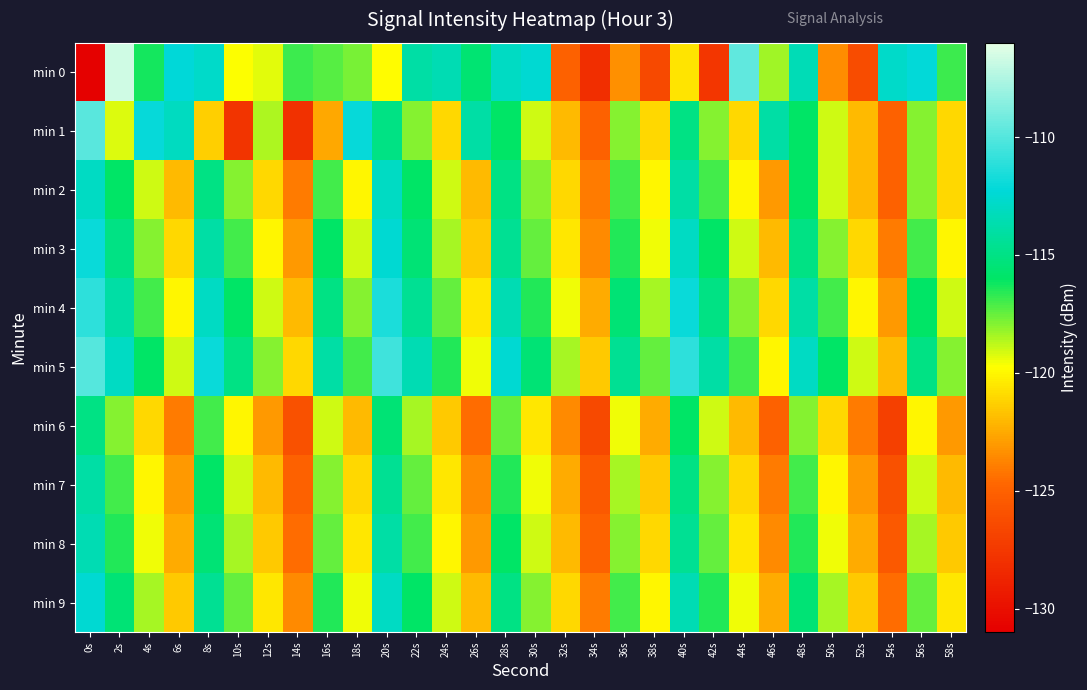

At which category is the sum across all series the highest?

20s